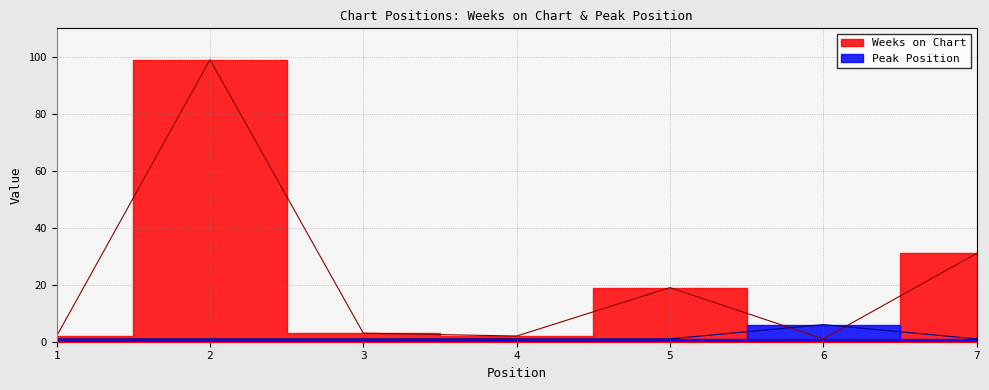

Which has a higher value, 1 or 7?

7